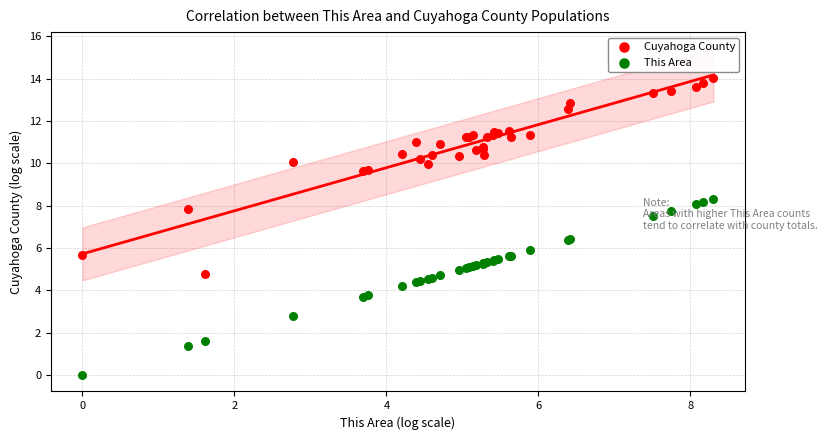

Which series has the largest Y range (max minus min)?

Cuyahoga County